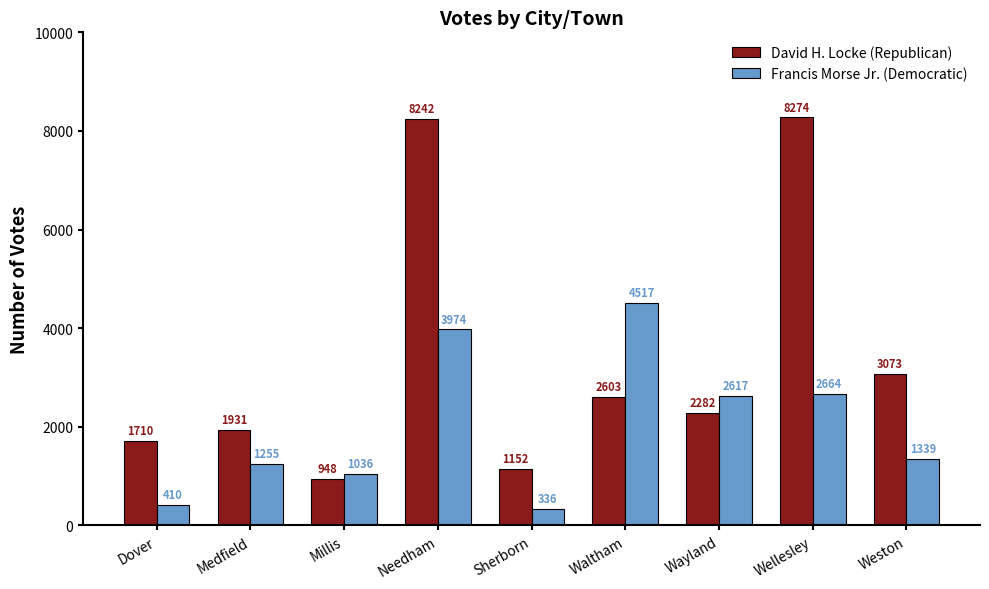

Which category has the highest value in the David H. Locke (Republican) series?

Wellesley